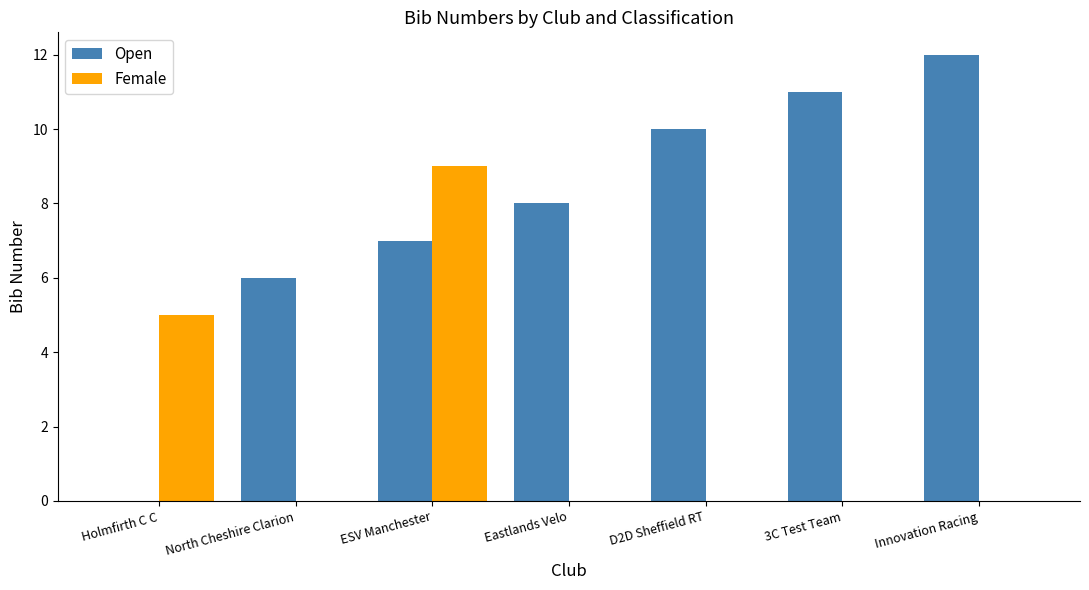

What is the sum of the Open values at 3C Test Team and D2D Sheffield RT?

21